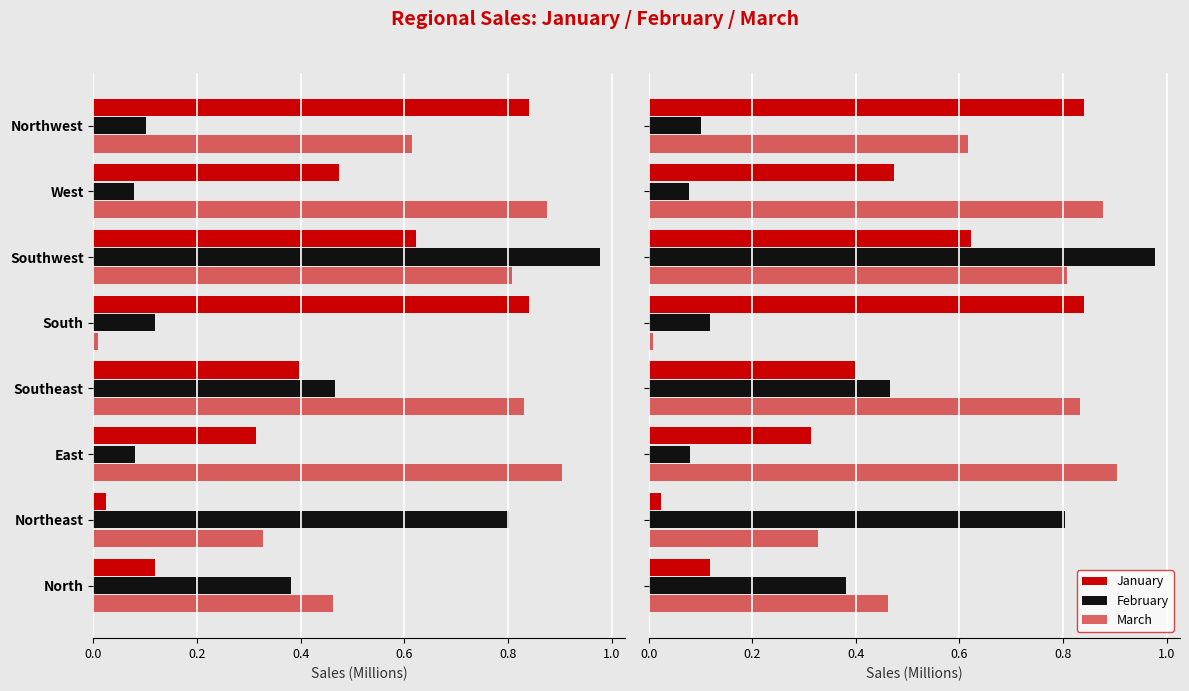

The value of February at Southwest is 1.4. True or false?

False